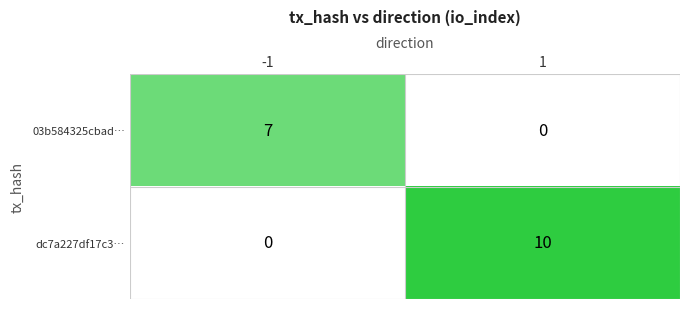

What is the total value across all series at 1?

10